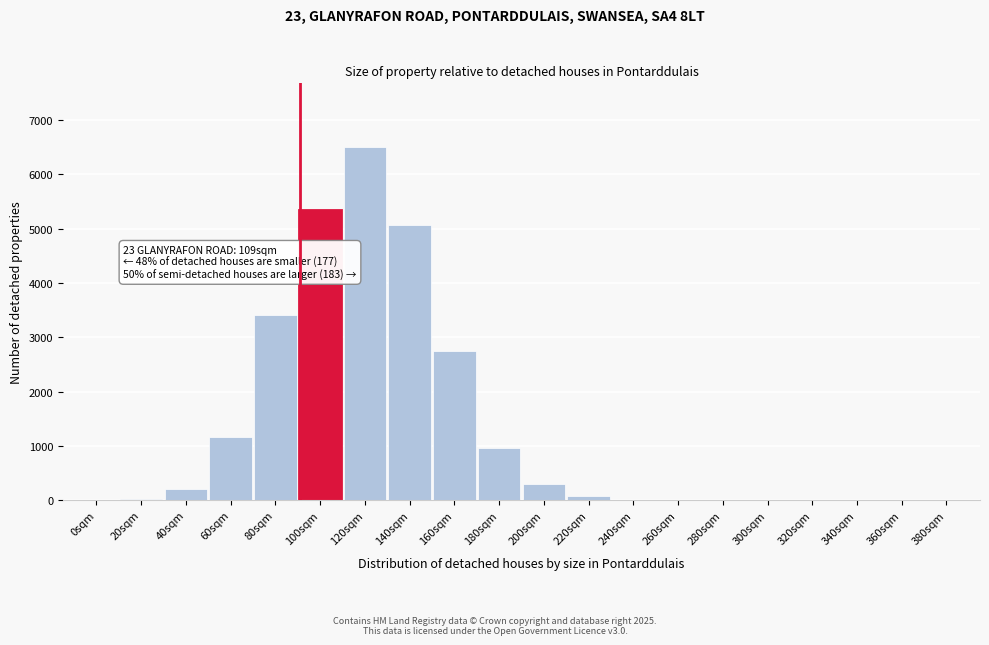

What is the sum of all values?

25792